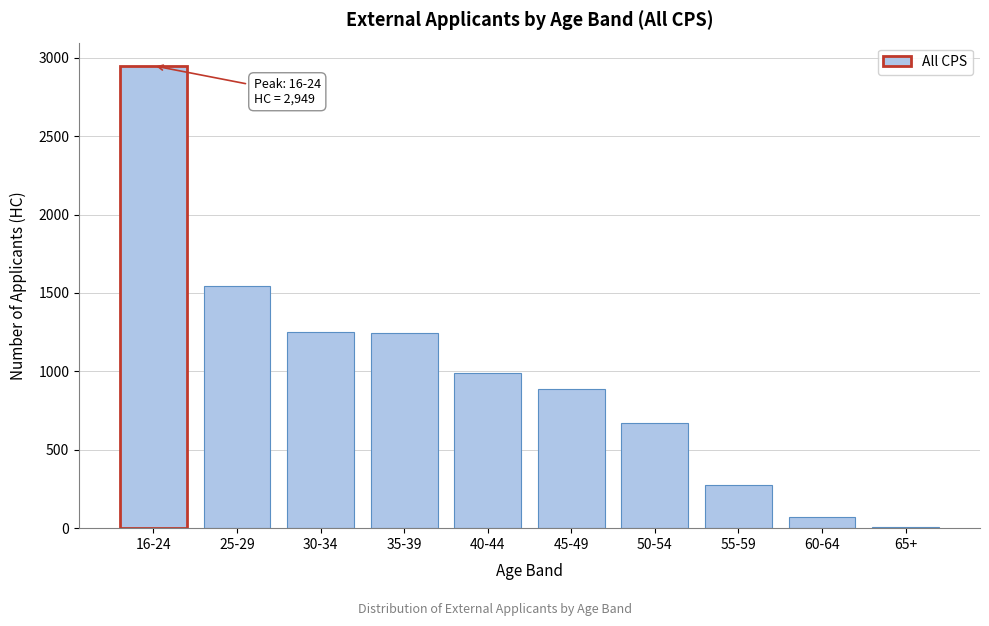

Is it true that the value at 16-24 is 1705?

False